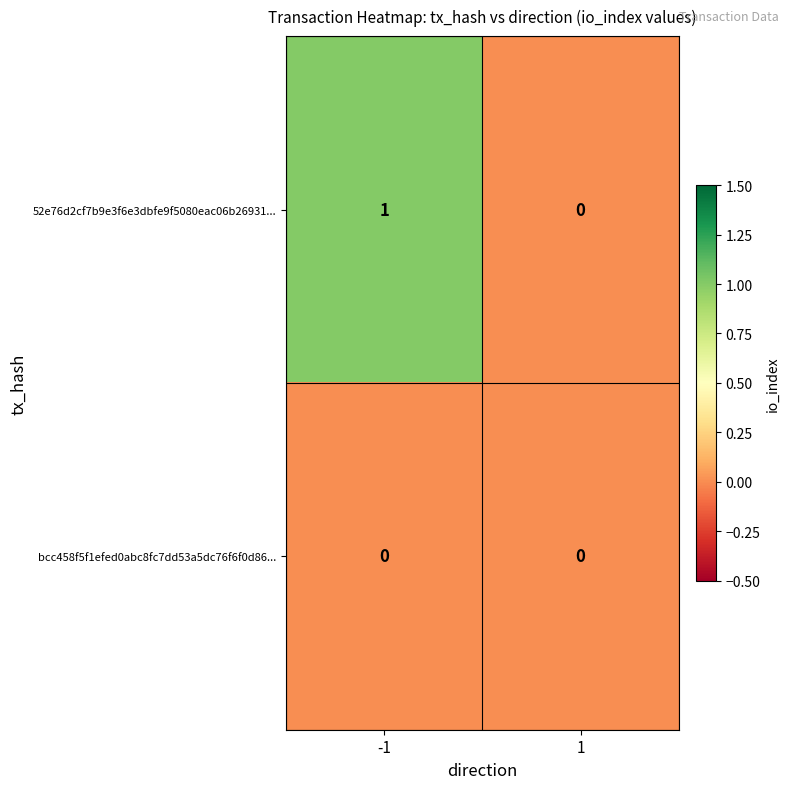

What is the greatest value displayed?

1